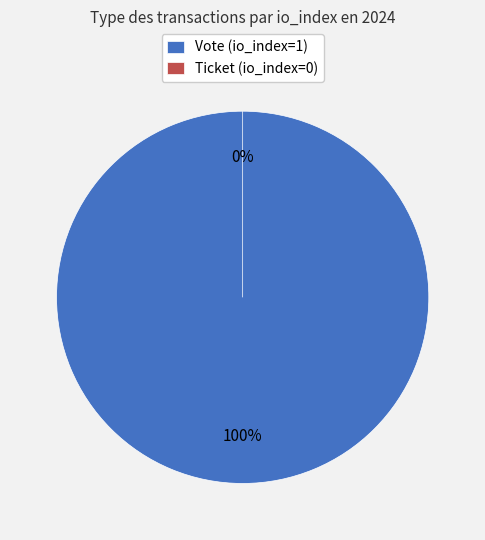

Which slice represents more than half of the pie?

Vote (io_index=1)